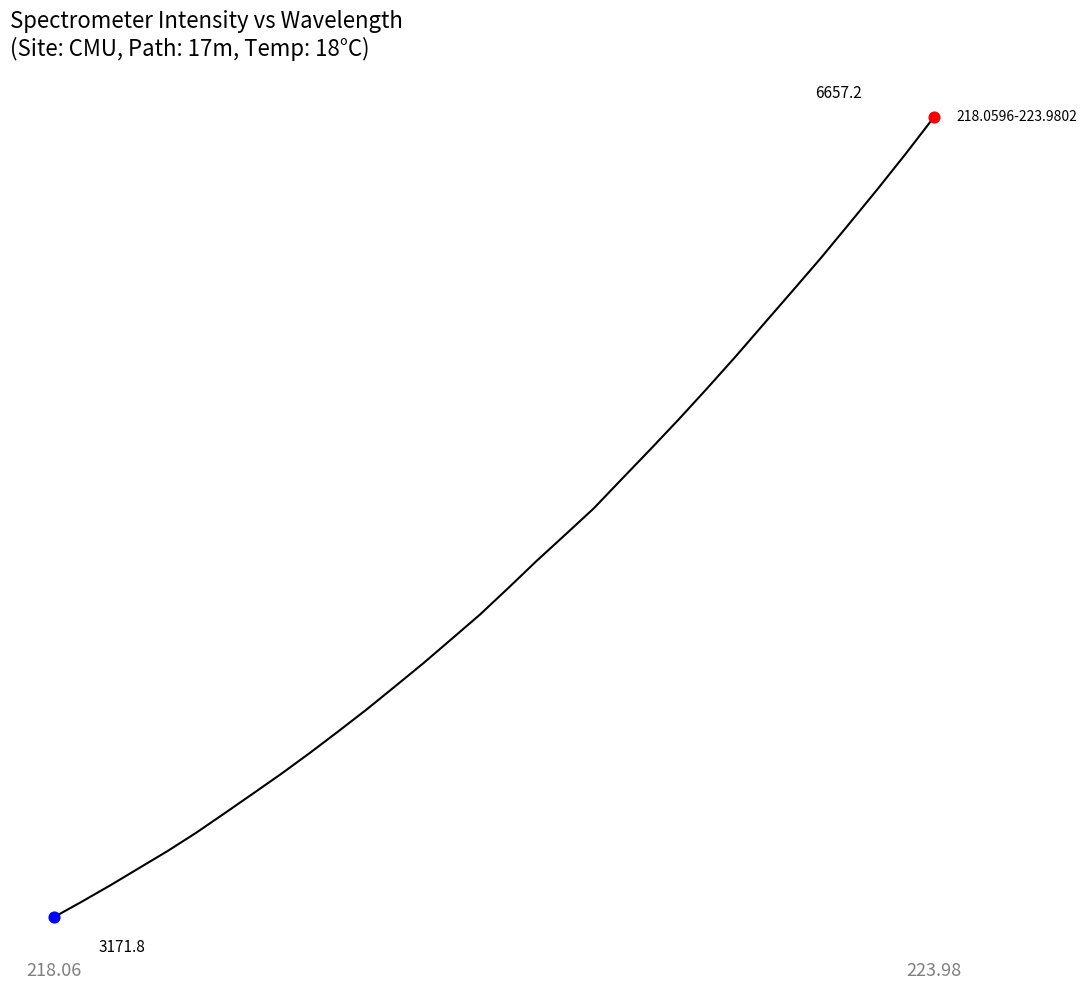

Is this an area chart (filled region under the line)?

No